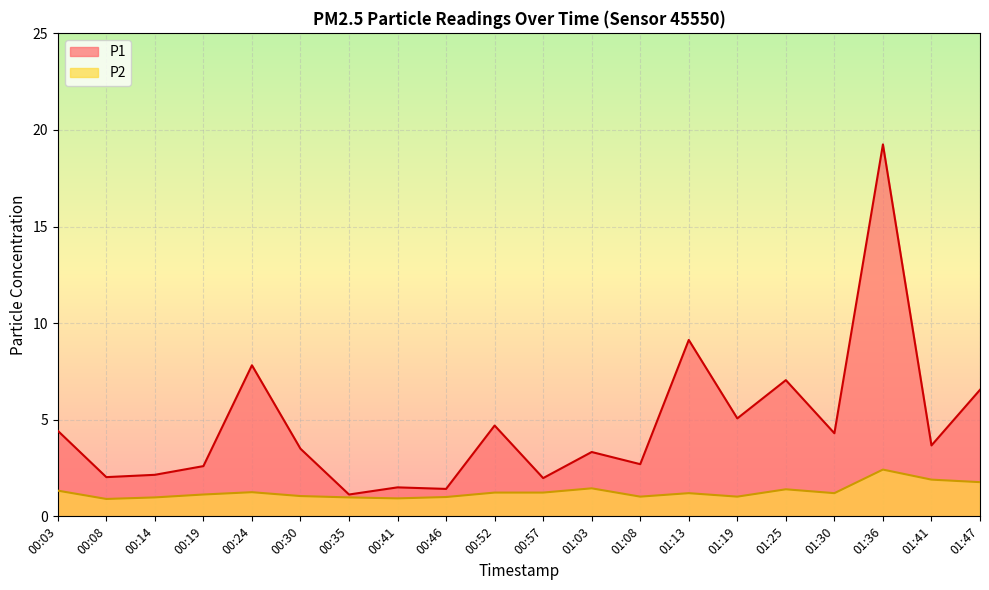

The value of P2 at 00:35 is 1.0. True or false?

True